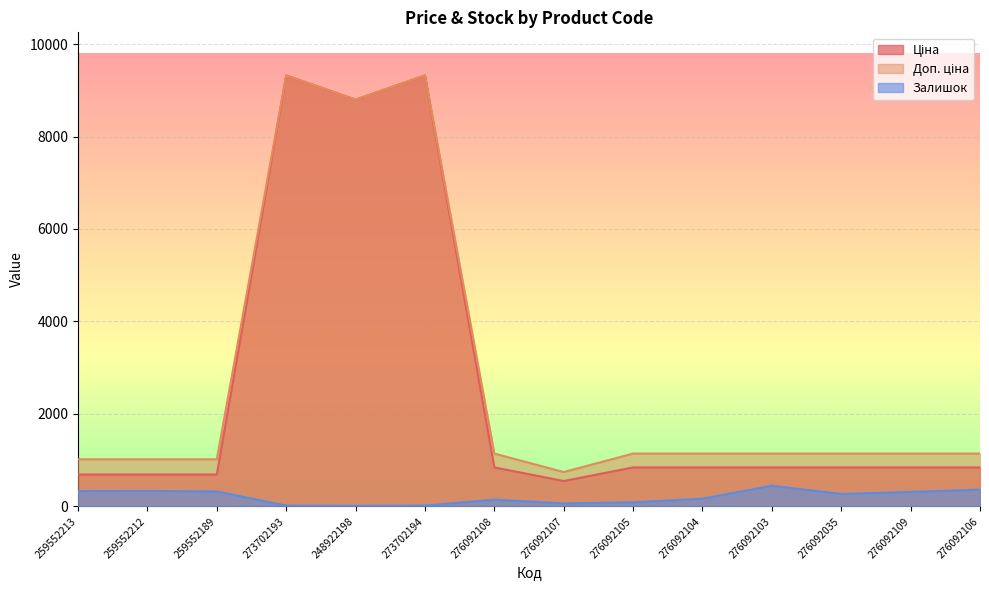

How many data points in Залишок are above 268?

6